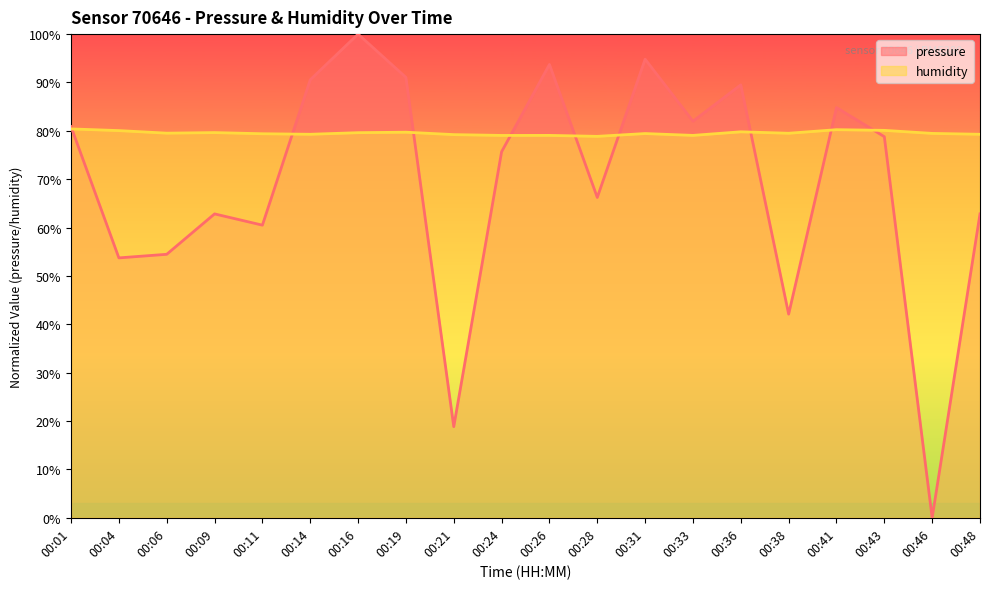

What is the value of the humidity point at the 17th from the left?

80.2